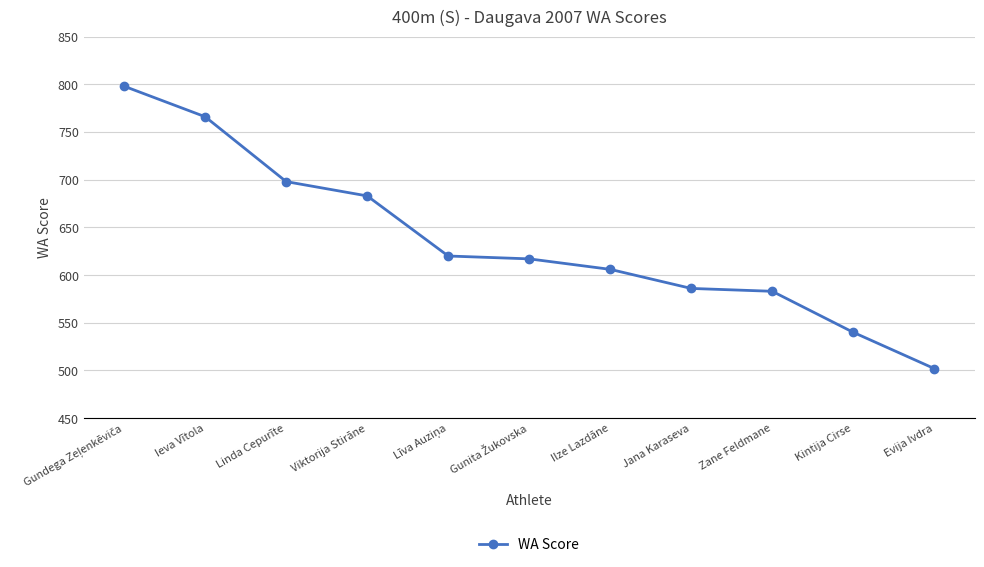

What is the maximum value shown in the chart?

798